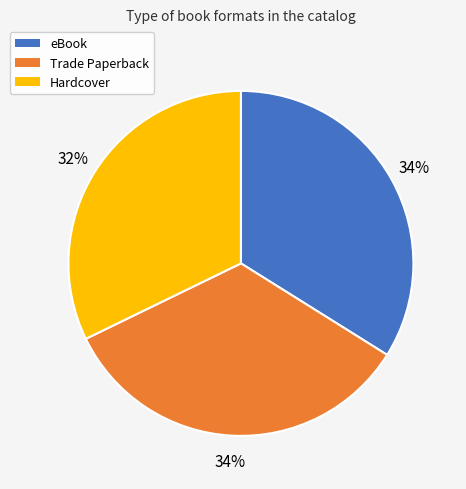

The Hardcover slice represents 22% of the pie. True or false?

False